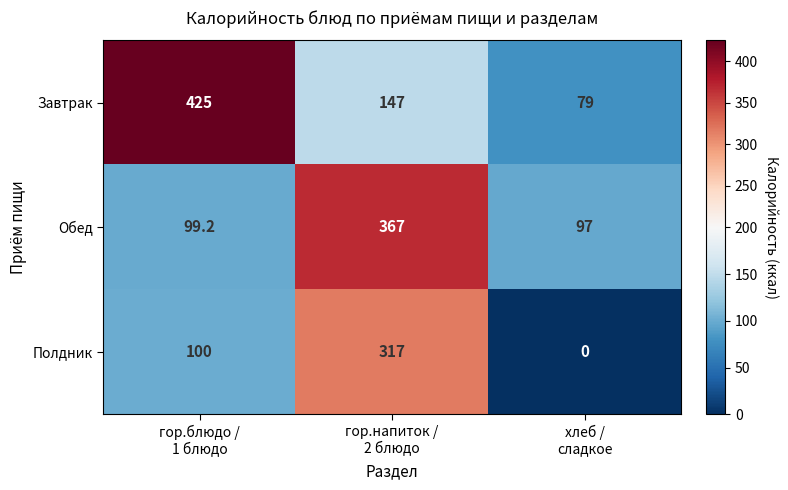

At хлеб /
сладкое, list the series in order from smallest to largest.

Полдник, Завтрак, Обед